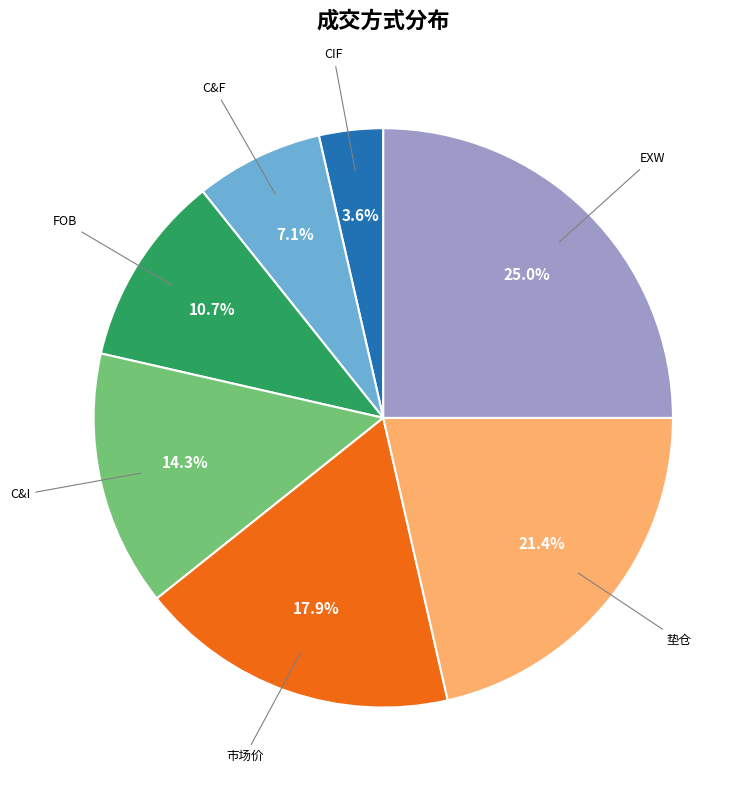

Is there any slice that represents more than half of the pie?

No